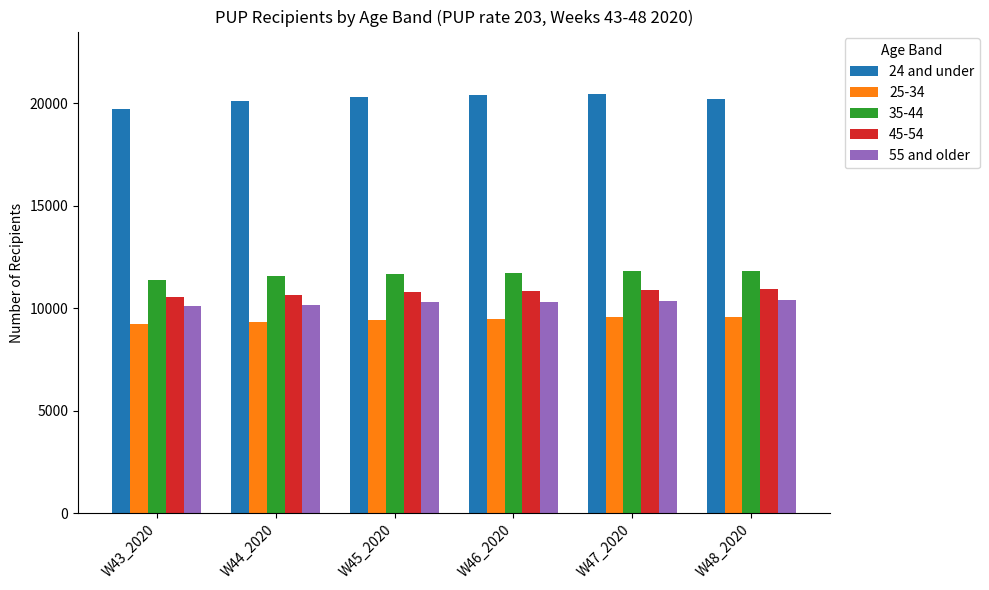

What are all the series names shown in the legend?

24 and under, 25-34, 35-44, 45-54, 55 and older